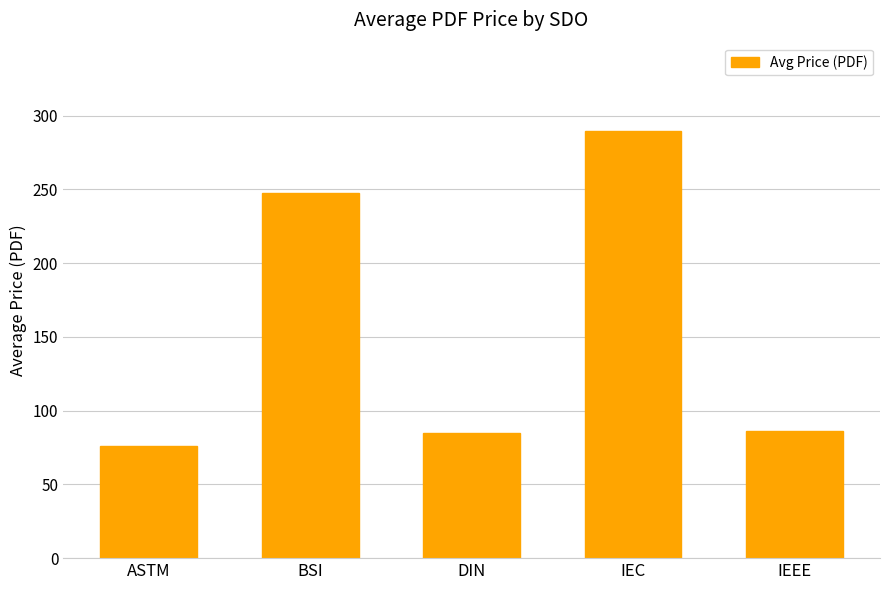

What is the sum of all values?

783.8